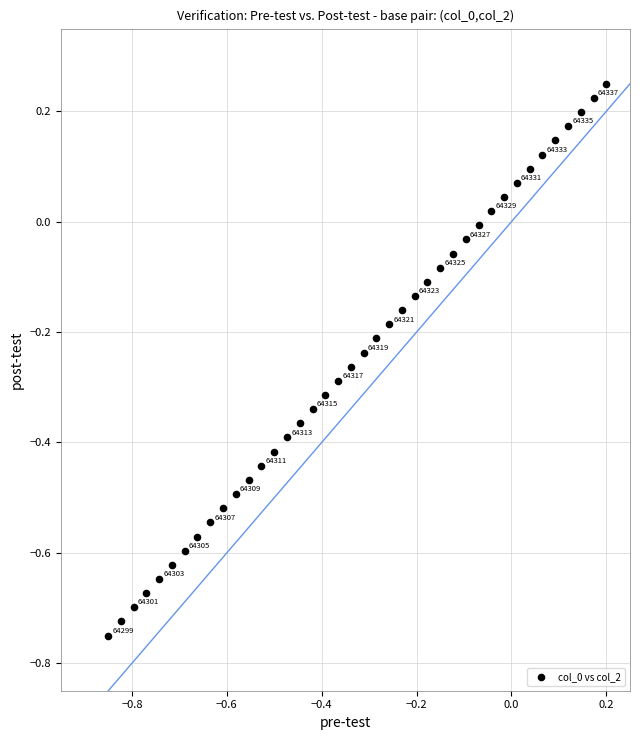

What is the range of Y values (max minus min)?

1.0